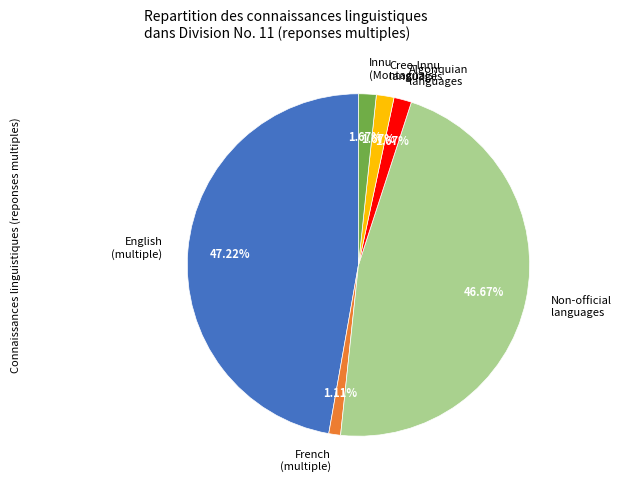

Is there a majority slice in this chart?

No